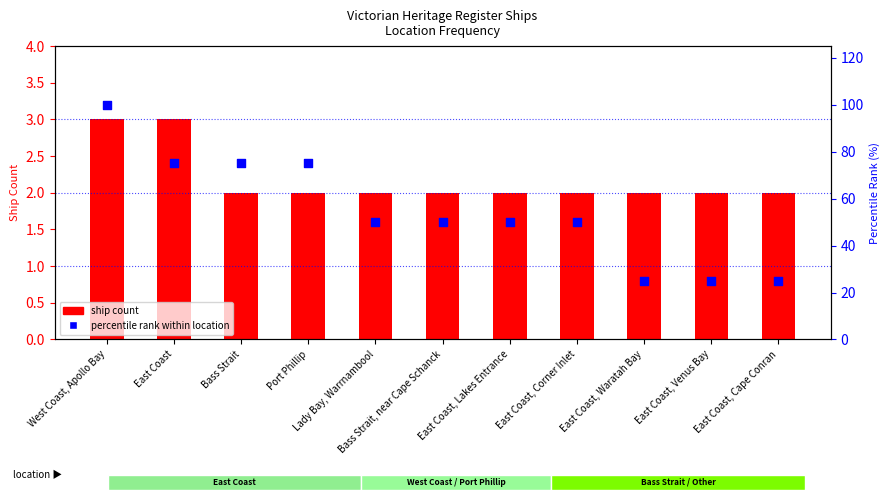

Is the value of ship count at East Coast, Cape Conran greater than the value of percentile rank within location at East Coast?

No